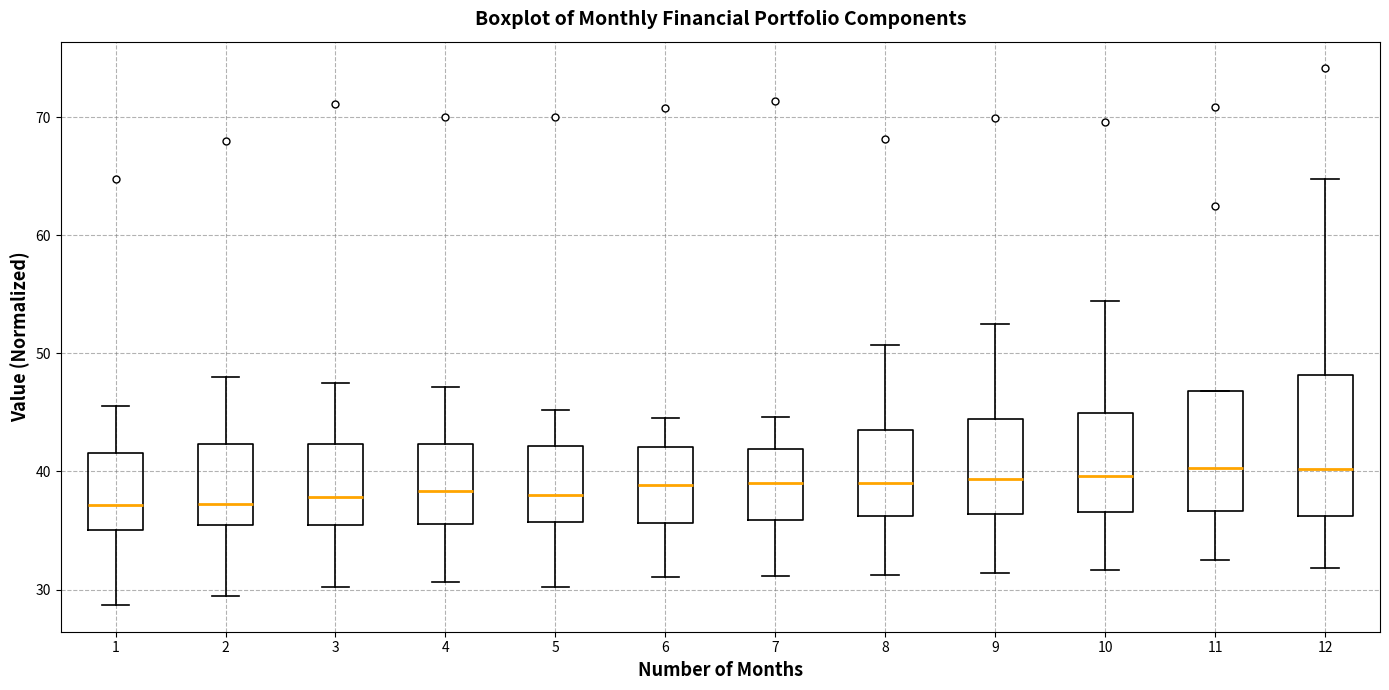

Comparing the boxes themselves (not the whiskers), which one is the tallest?

12